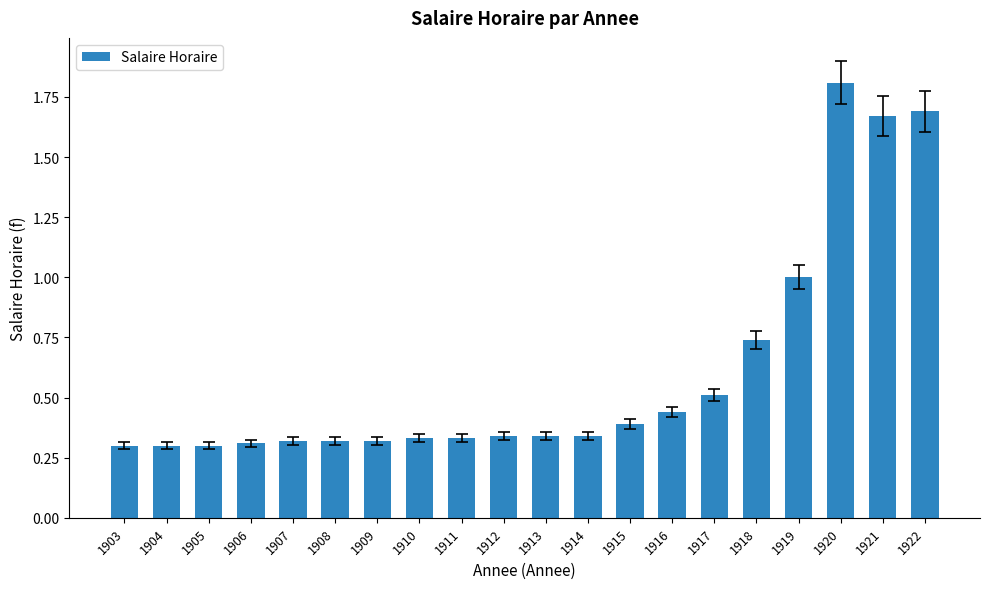

Which has a higher value, 1913 or 1918?

1918